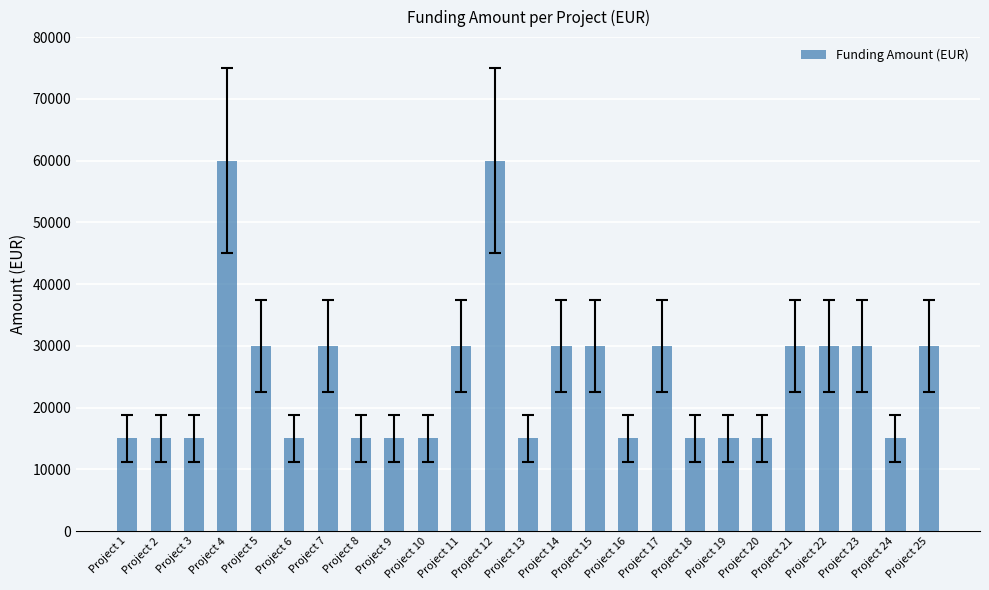

What is the ratio of the value at Project 14 to the value at Project 25?

1.0